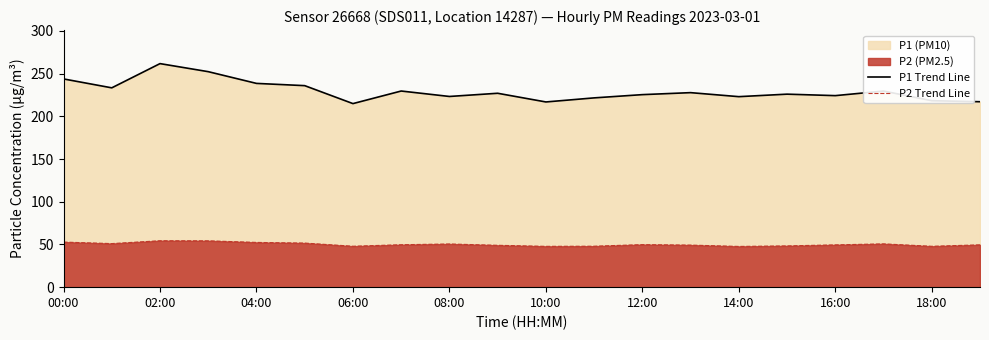

Which series has the largest total across all categories?

P1 Trend Line